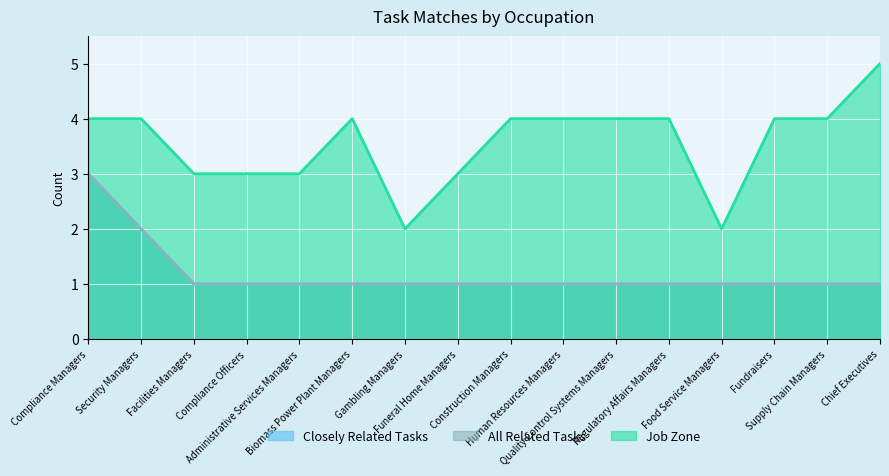

What is the maximum value shown in the chart?

5